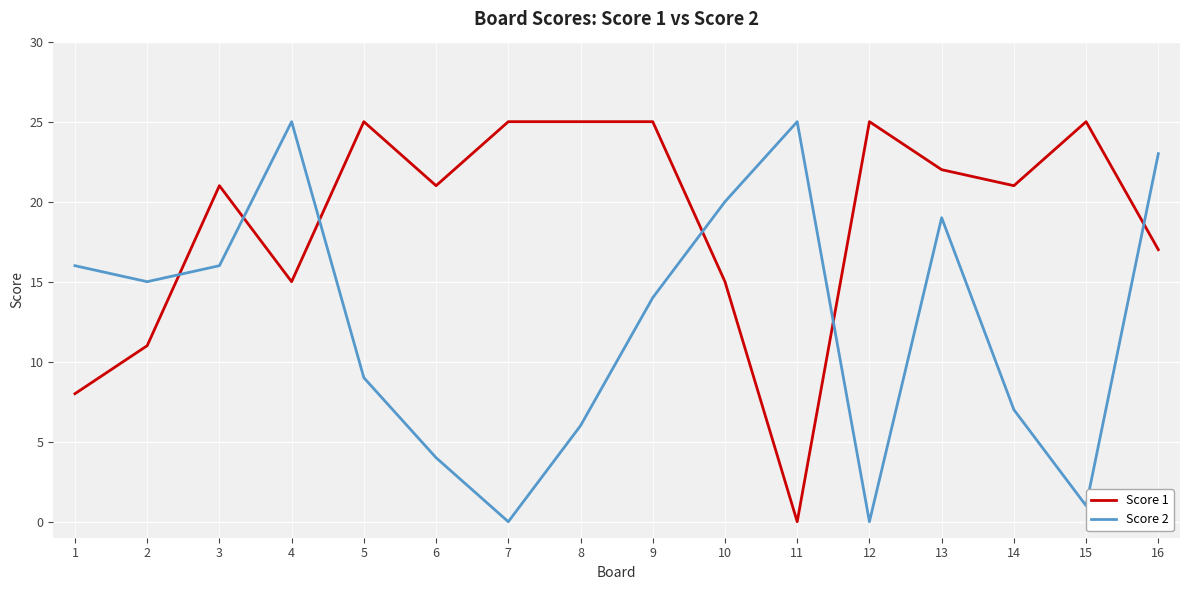

What is the total value across all series at 14?

28